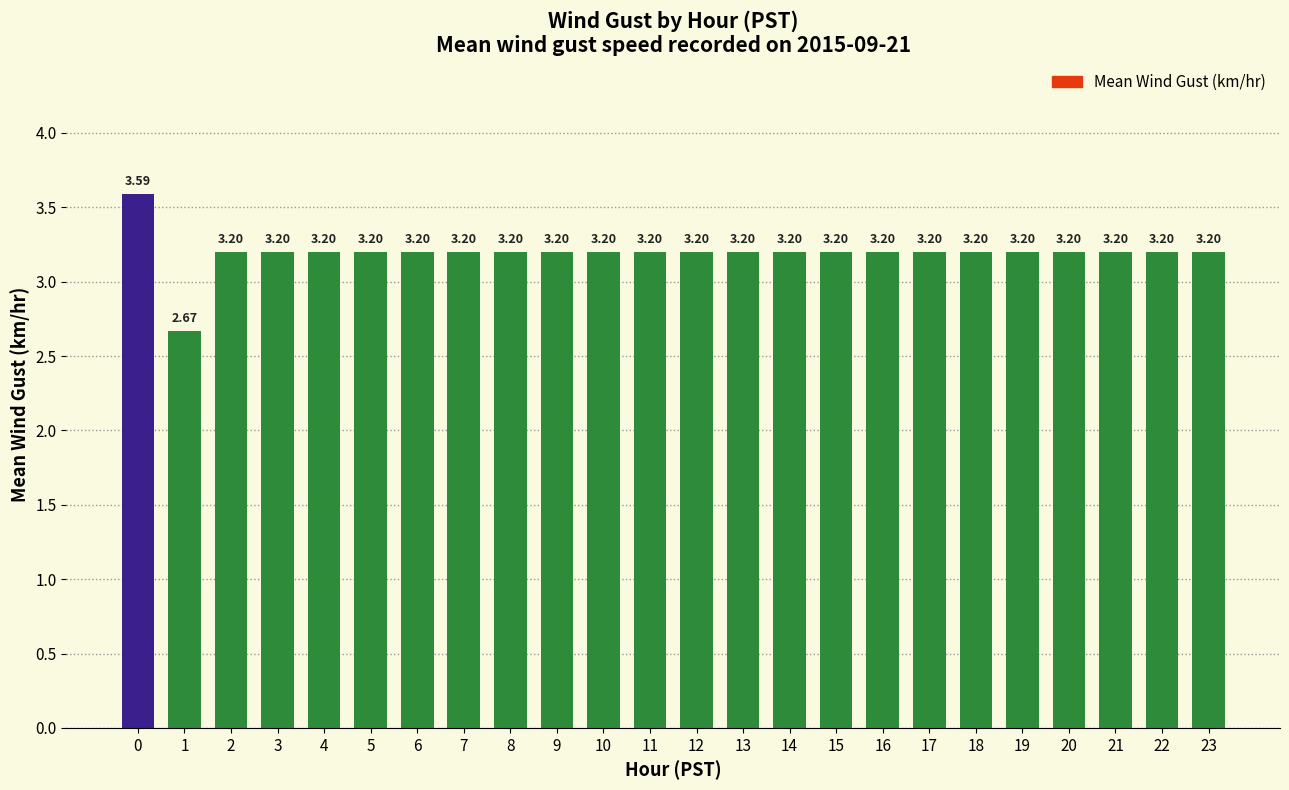

What is the difference between the maximum and minimum values?

0.9